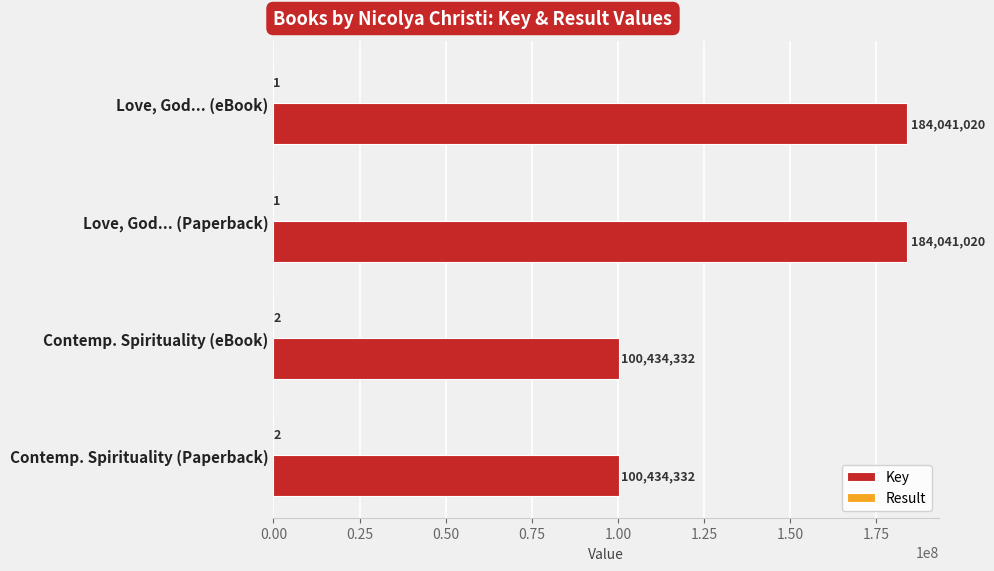

What is the sum of the Key values at Contemp. Spirituality (Paperback) and Love, God... (Paperback)?

284475352